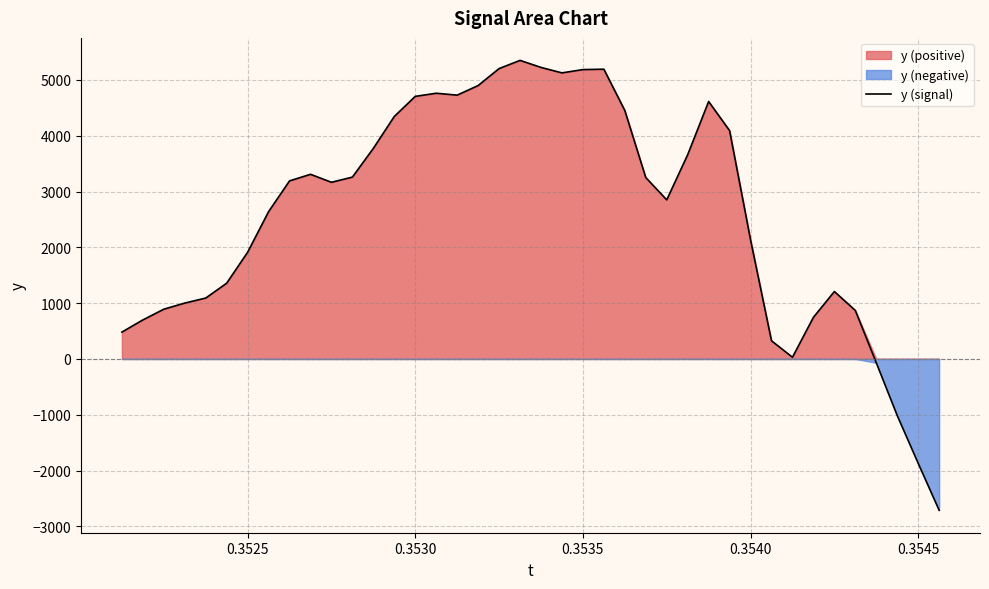

What is the sum of all values?

104064